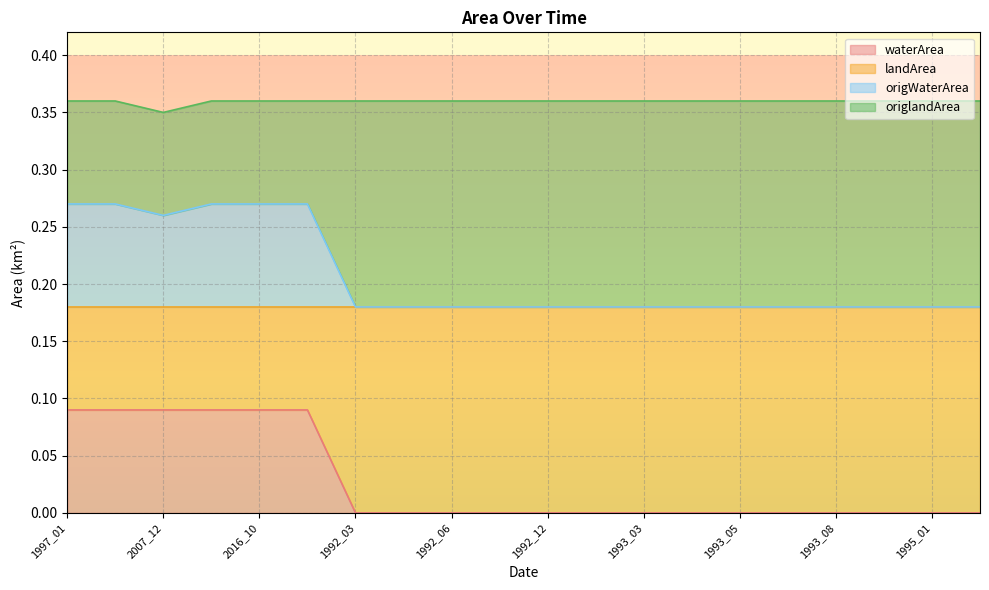

In landArea, how many points are lower than both neighbors (excluding endpoints)?

1